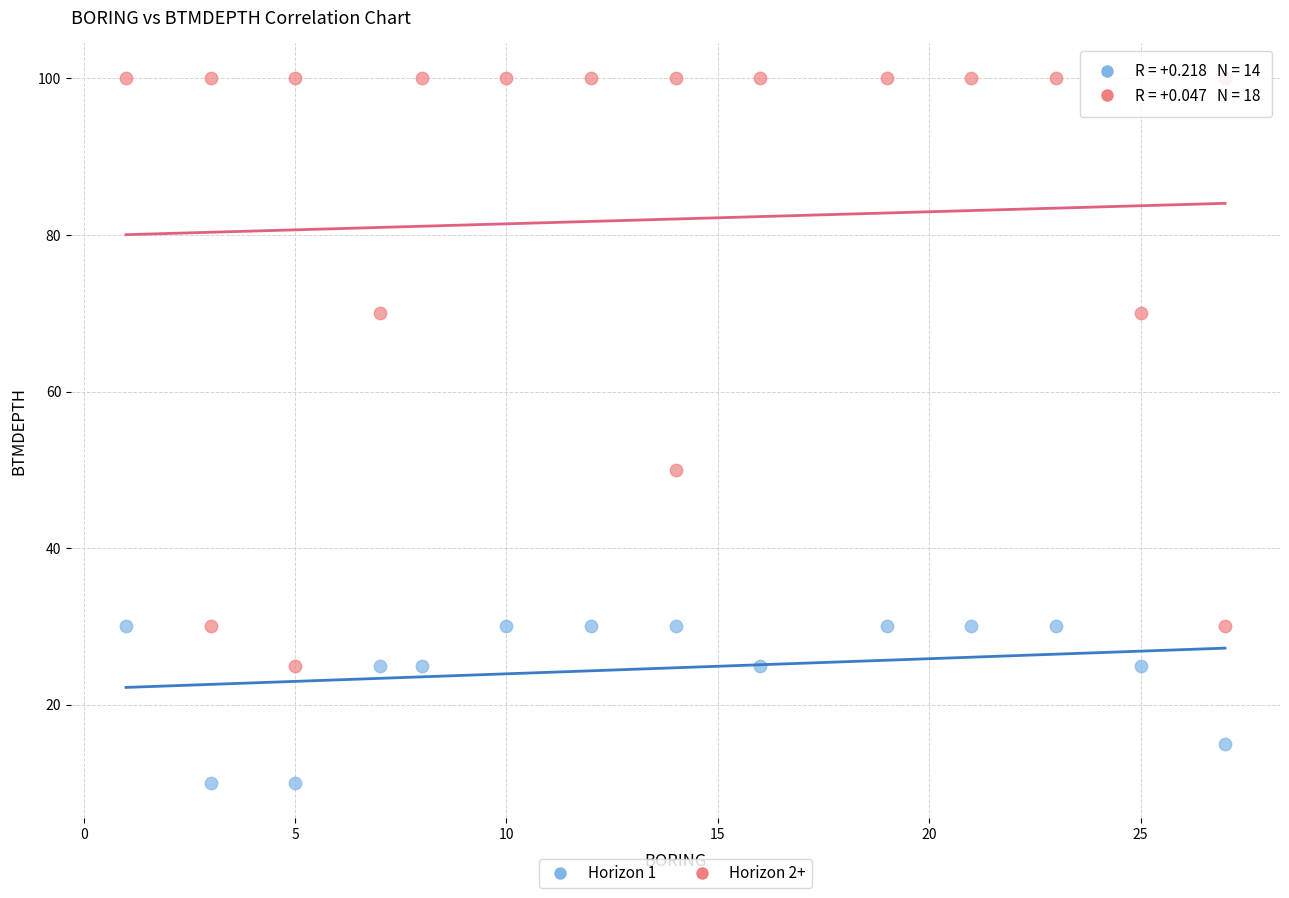

Which series contains the lowest Y value?

Horizon 1